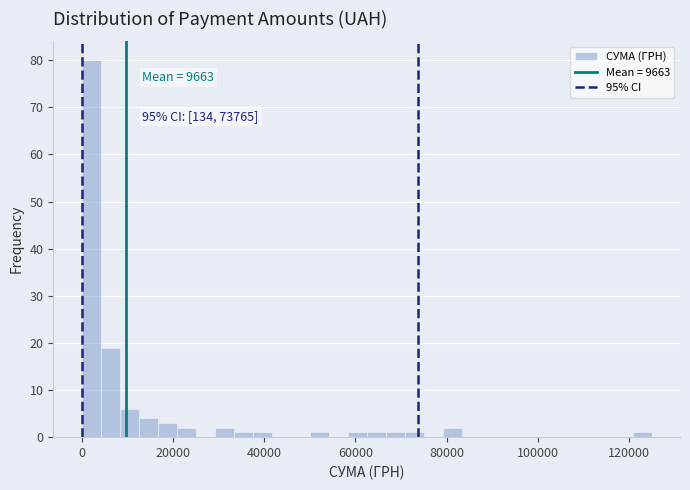

Around what value on the x-axis is the tallest bar? Give the approximate position of its centre, as read against the axis.

2000